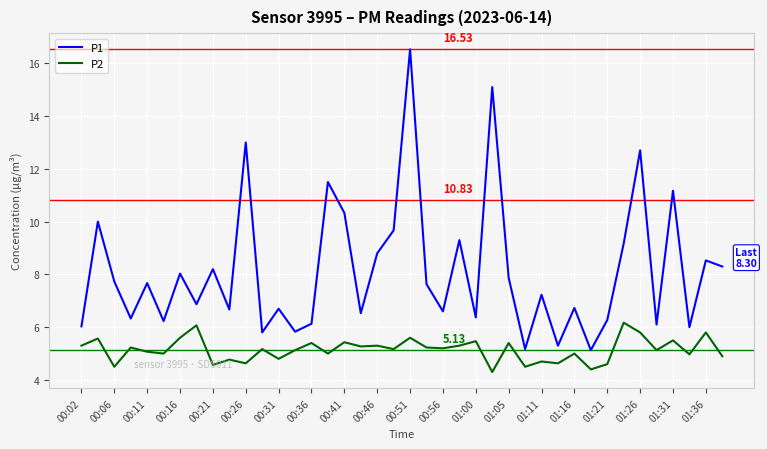

True or false: P2 and P1 intersect in this chart.

False